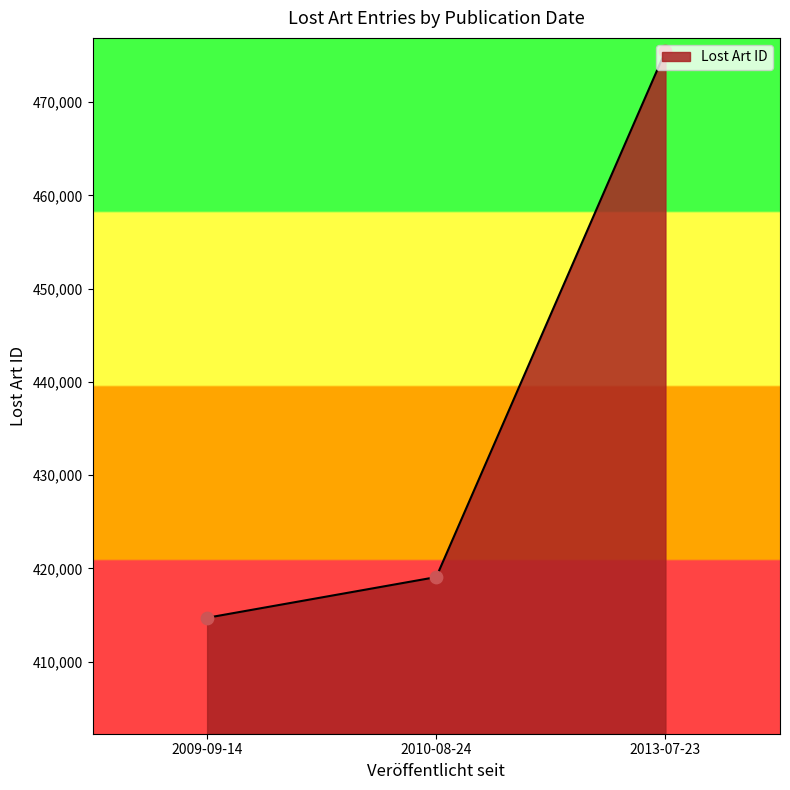

Approximately how many times larger is the value at 2013-07-23 compared to 2009-09-14?

1.1